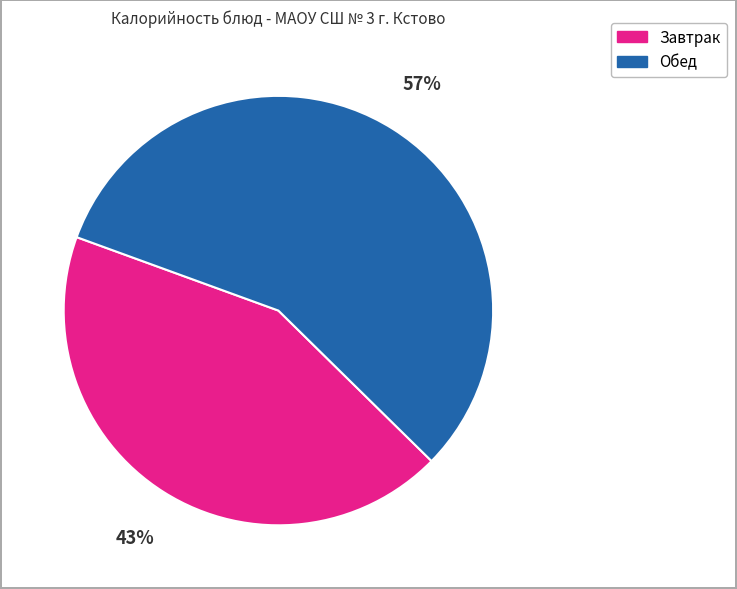

To the nearest percent, what is the average slice percentage?

50%